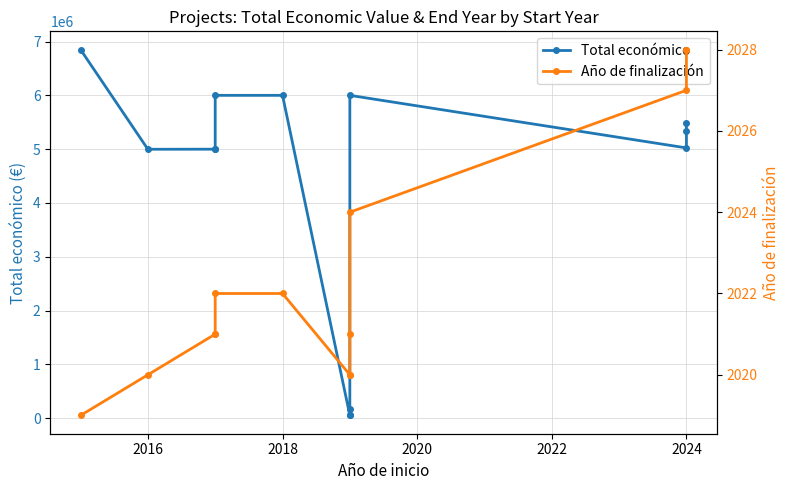

Is this an area chart (filled region under the line)?

No